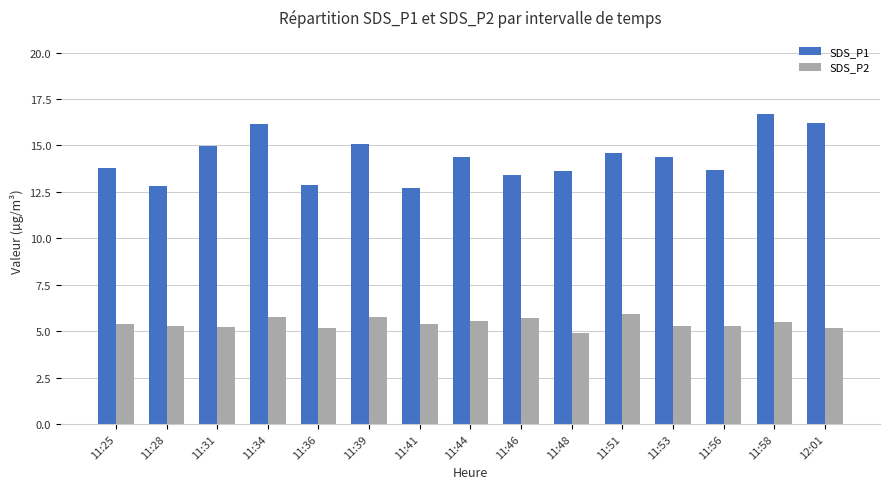

What are all the series names shown in the legend?

SDS_P1, SDS_P2